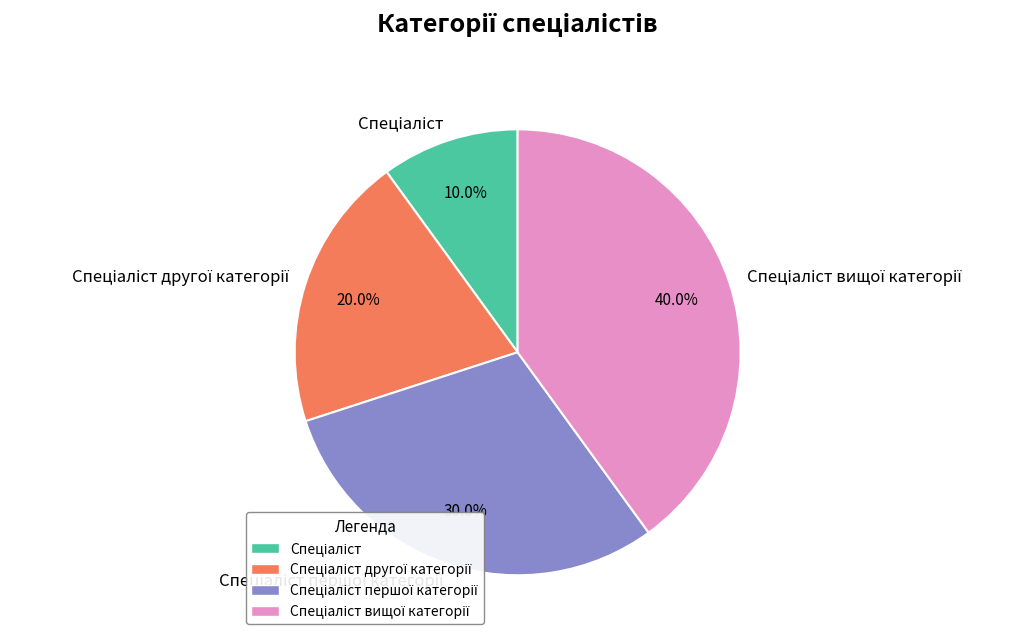

Is there a majority slice in this chart?

No